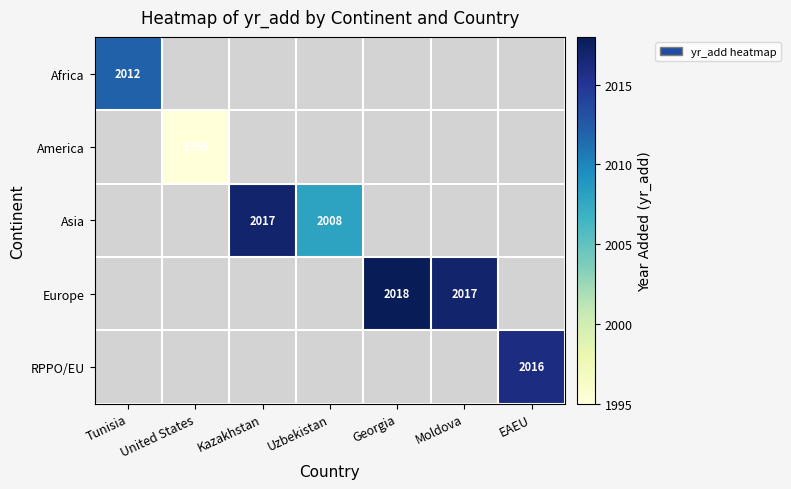

The value of Africa at Tunisia is 2012. True or false?

True